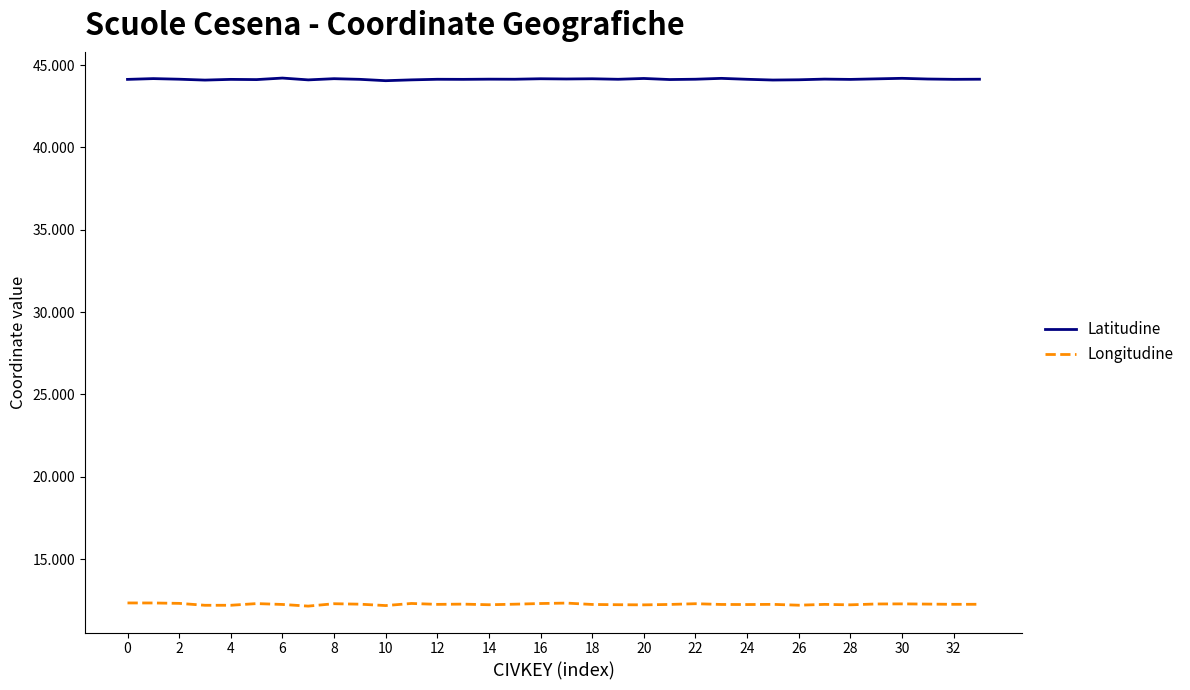

What is the difference between the maximum and minimum values in the Latitudine series?

0.2